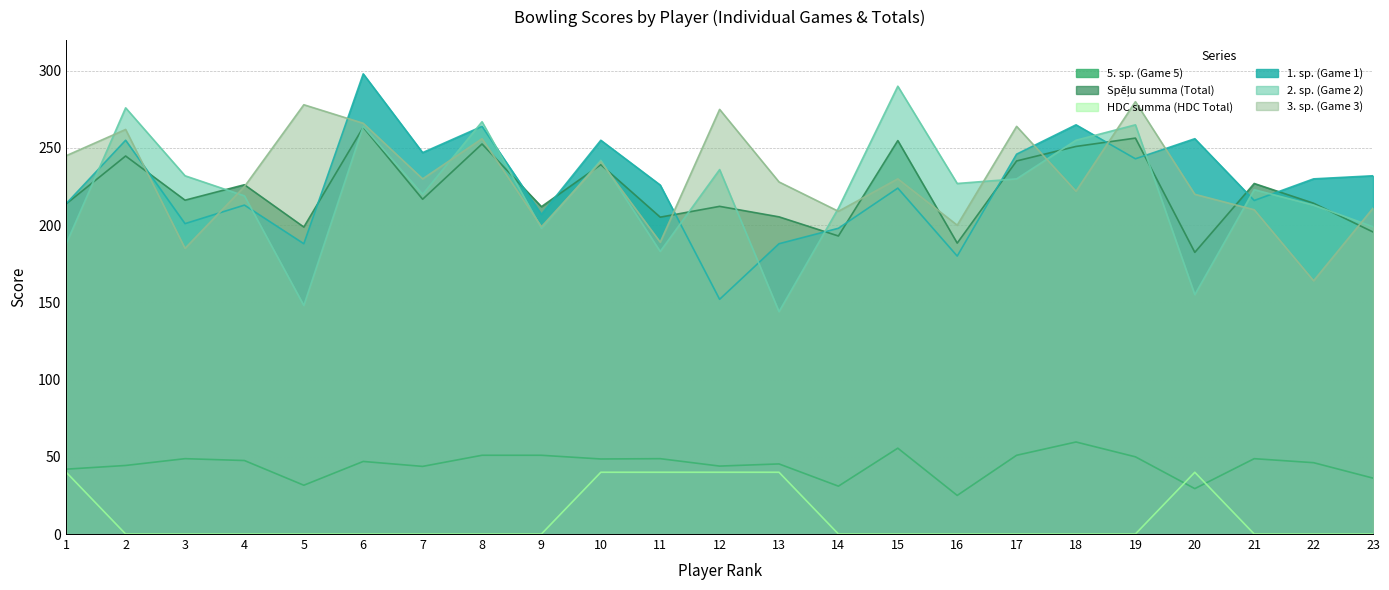

Where do 5. sp. (Game 5) and HDC summa (HDC Total) first cross each other?

19 and 20